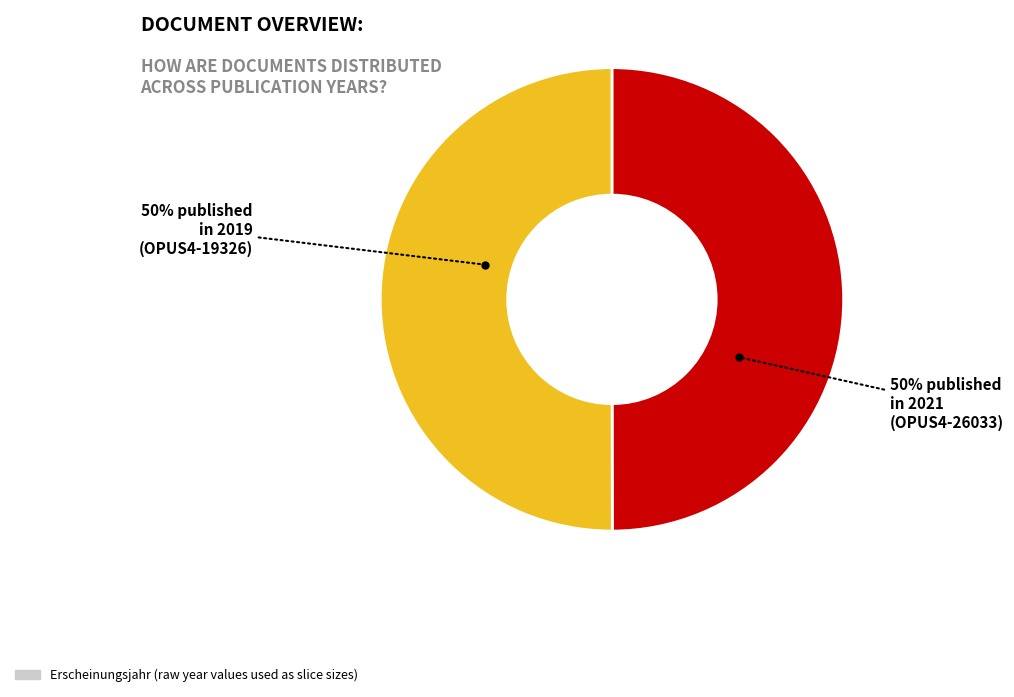

To the nearest percent, what is the average slice percentage?

50%